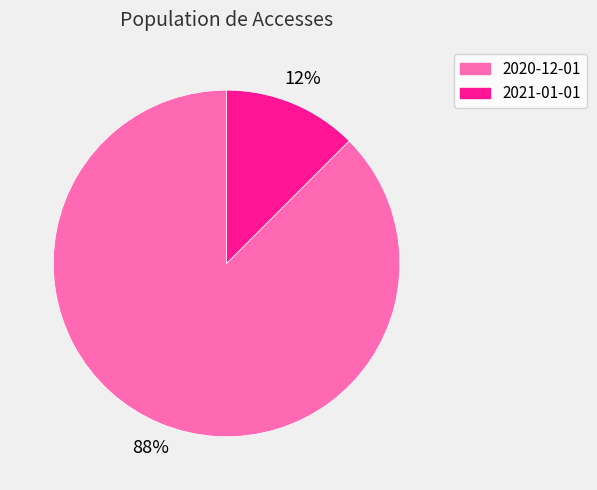

What is the majority slice?

2020-12-01